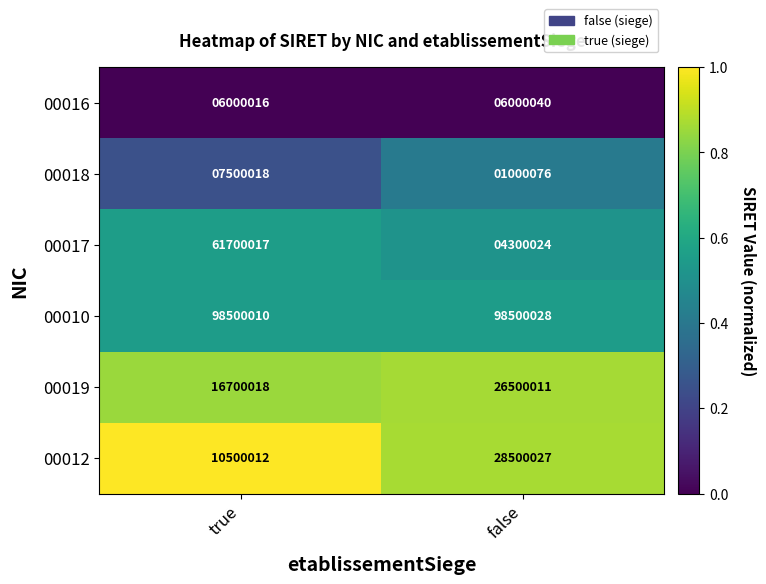

How many series are shown in this chart?

6